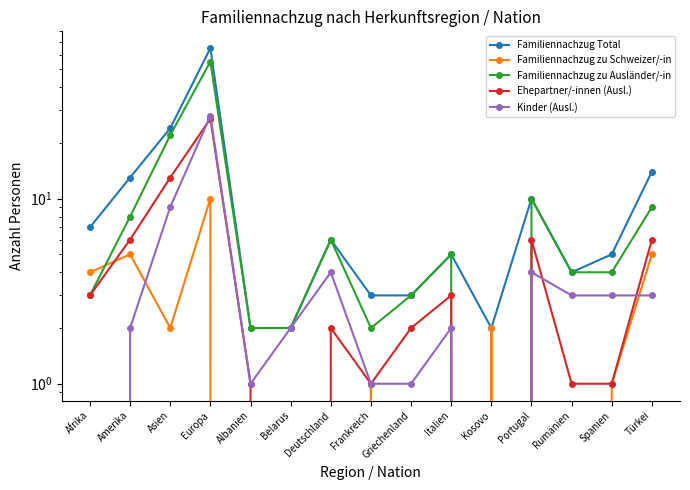

Reading left to right, extract all data points from this chart.

Familiennachzug Total: 7	13	24	65	2	2	6	3	3	5	2	10	4	5	14
Familiennachzug zu Schweizer/-in: 4	5	2	10	0	0	0	1	0	0	2	0	0	1	5
Familiennachzug zu Ausländer/-in: 3	8	22	55	2	2	6	2	3	5	0	10	4	4	9
Ehepartner/-innen (Ausl.): 3	6	13	27	1	0	2	1	2	3	0	6	1	1	6
Kinder (Ausl.): 0	2	9	28	1	2	4	1	1	2	0	4	3	3	3